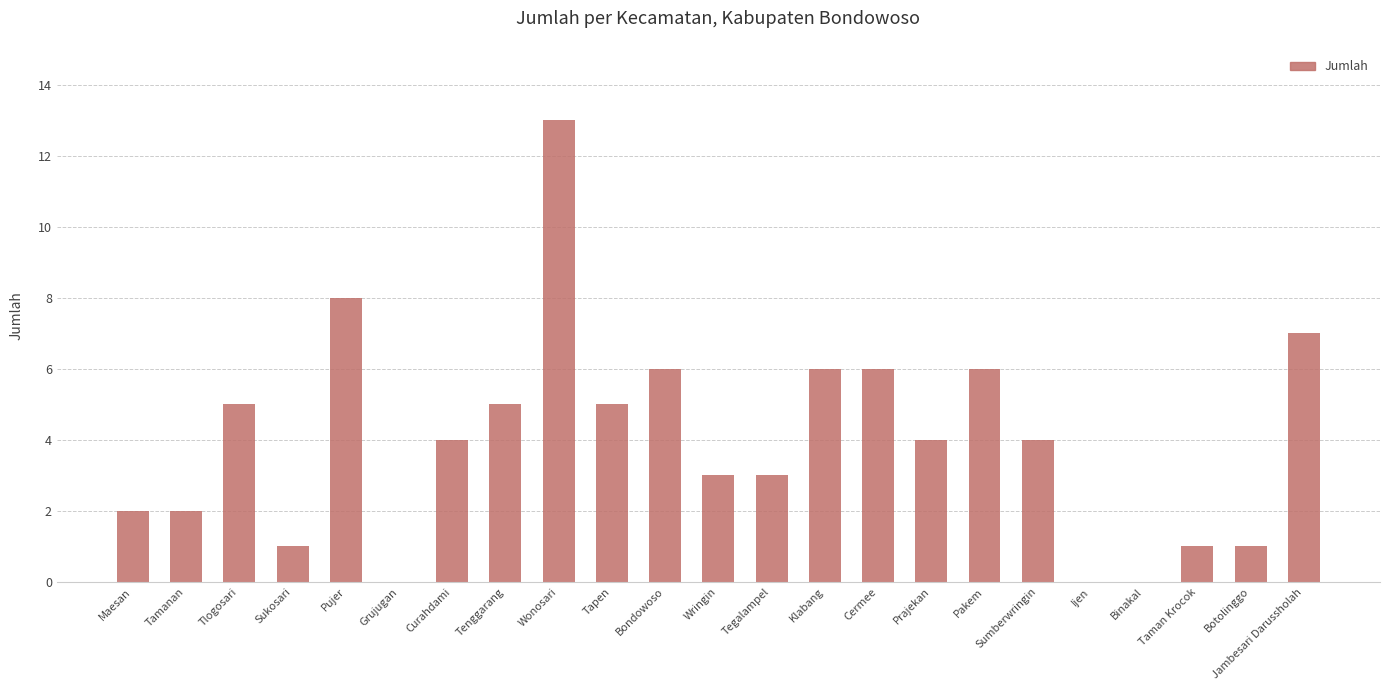

The chart shows a value of 7 at Binakal. True or false?

False